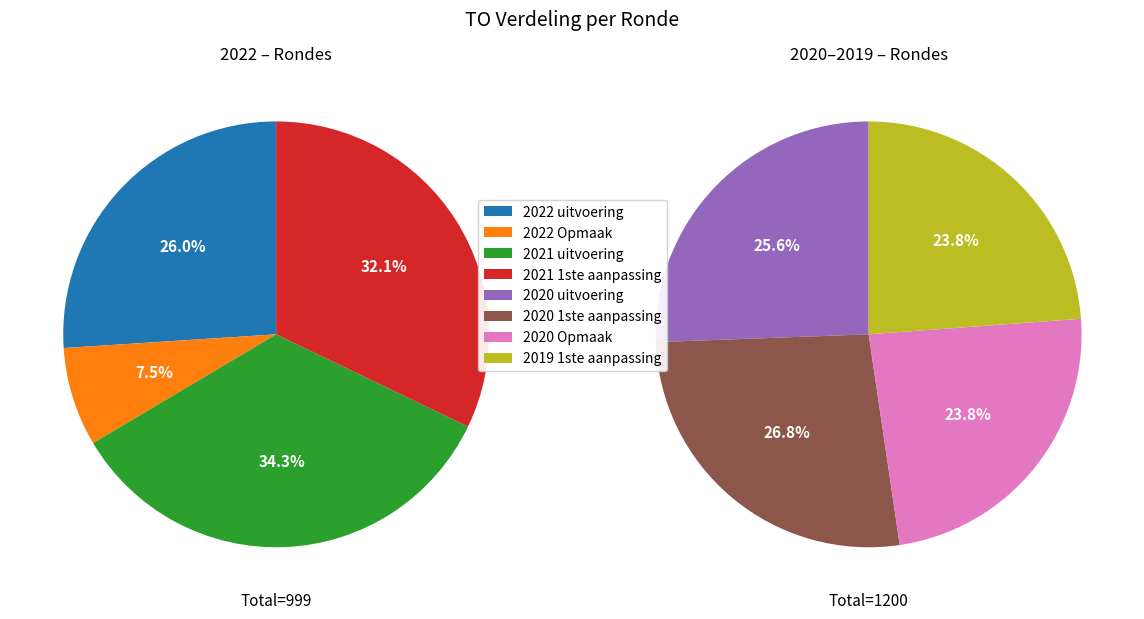

Rank the categories by value from highest to lowest.

2021 uitvoering, 2021 1ste aanpassing, 2020 1ste aanpassing, 2020 uitvoering, 2020 Opmaak, 2019 1ste aanpassing, 2022 uitvoering, 2022 Opmaak